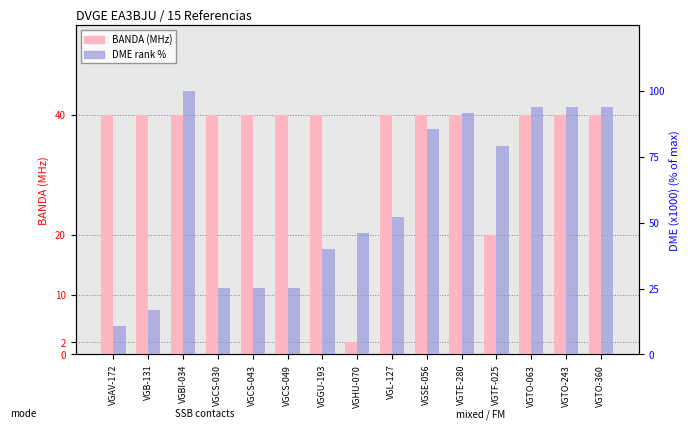

What is the label of the 10th bar from the left?

VGSE-056